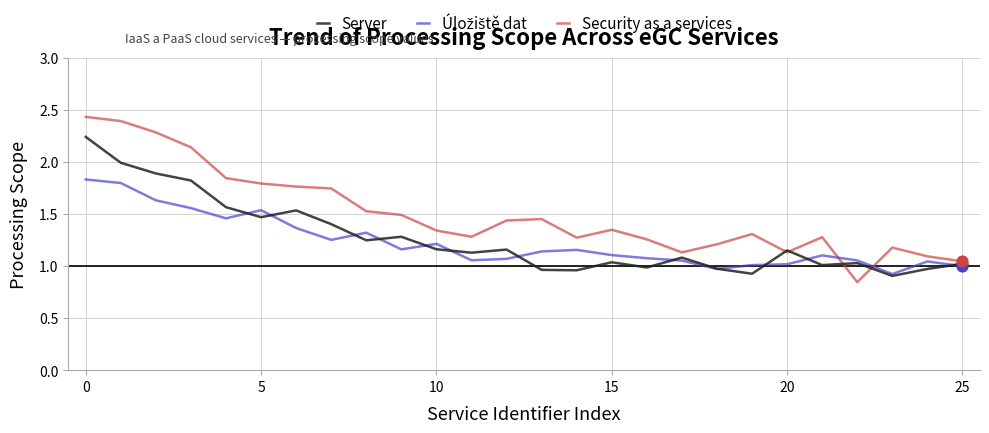

Which series has the widest spread of values?

Security as a services